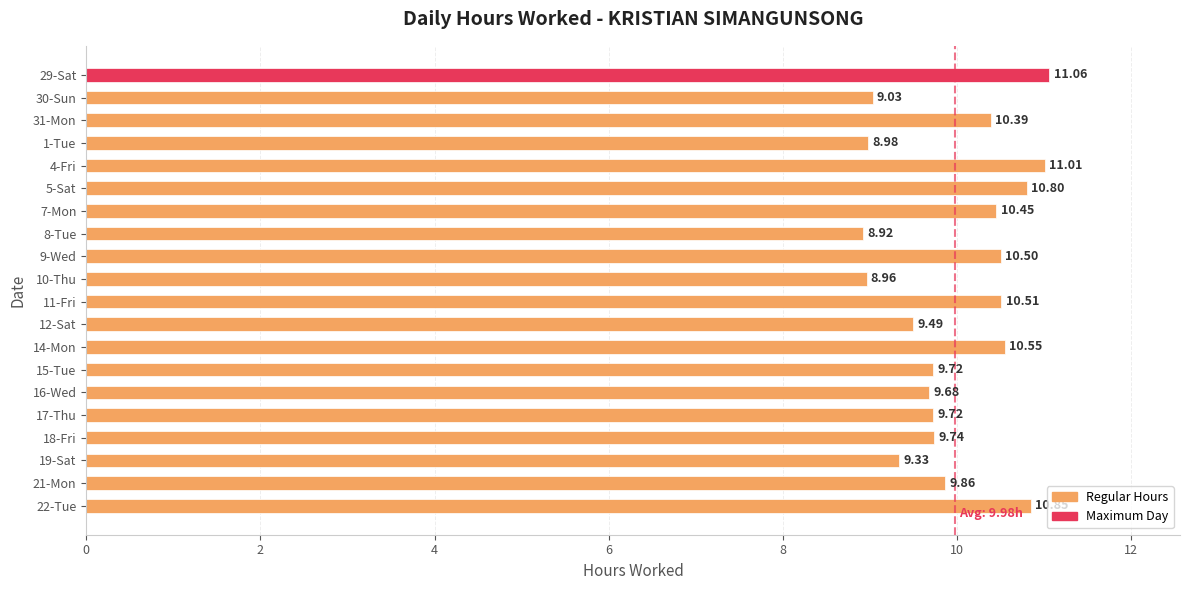

What is the sum of all values?

199.6